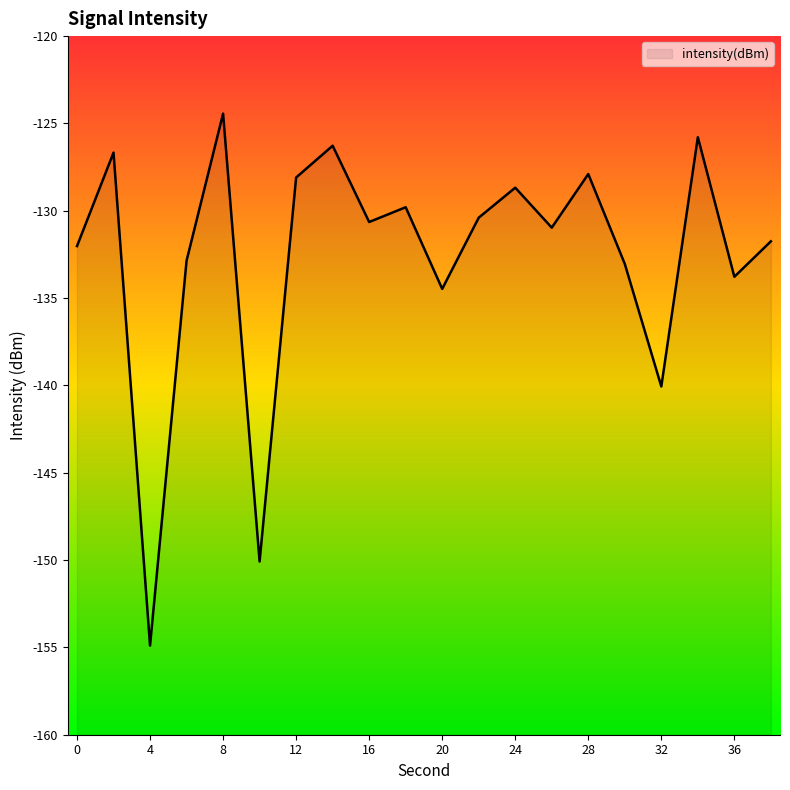

How many interior local valleys (lower than both neighbors) does the data have?

7